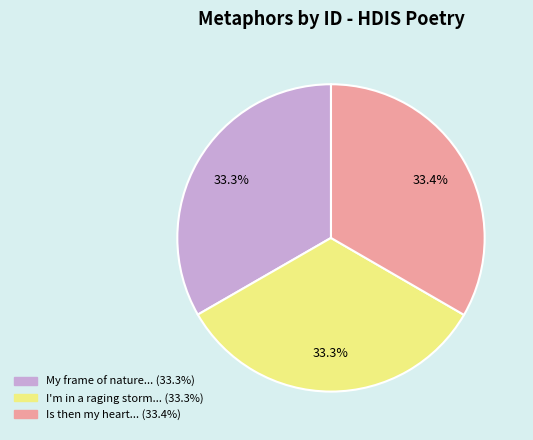

Does any single category account for the majority?

No